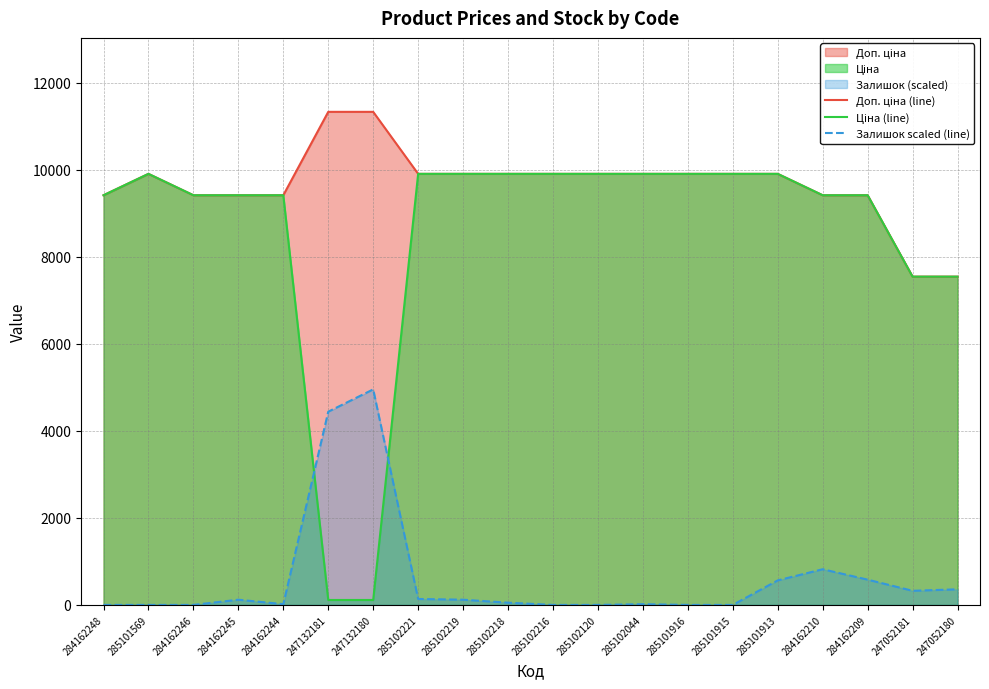

What is the label of the 11th point from the right?

285102218